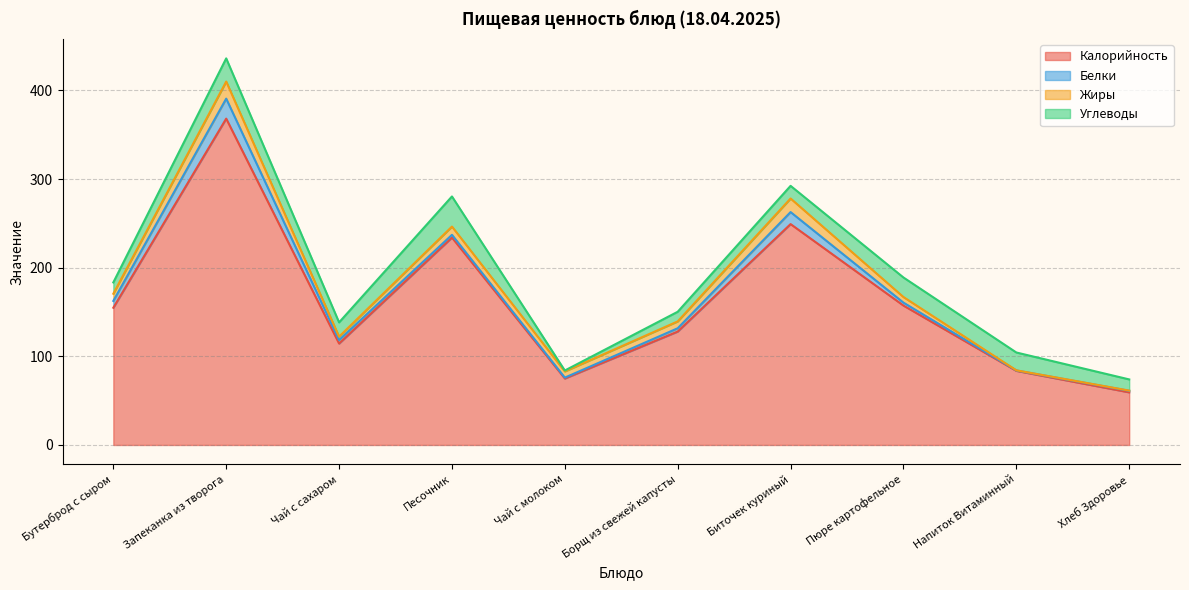

Where is Жиры nearest to the value 9?

Песочник